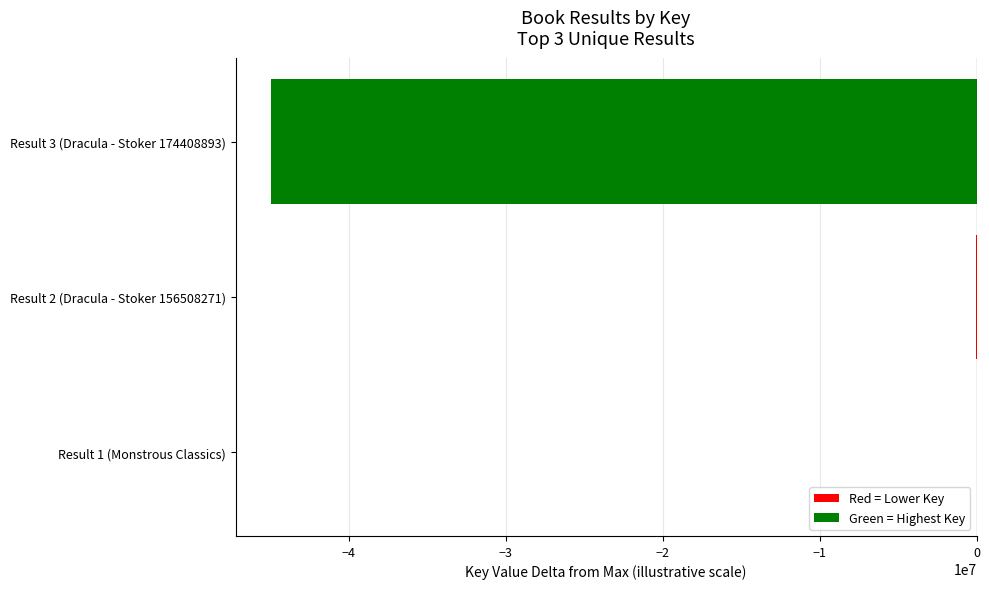

What is the change in value from Result 1 (Monstrous Classics) to Result 3 (Dracula - Stoker 174408893)?

-44940941